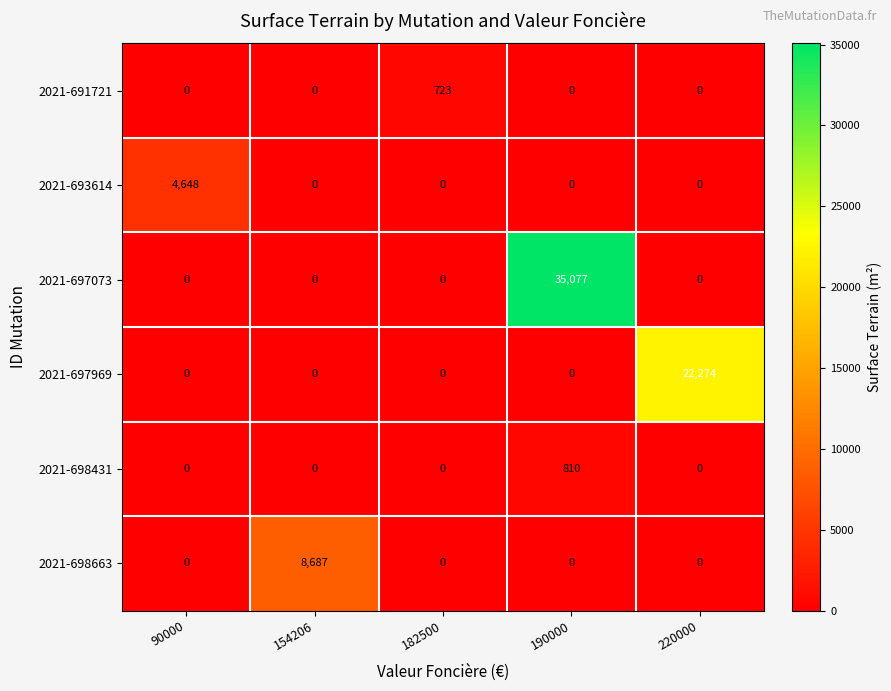

At which category is the sum across all series the highest?

190000